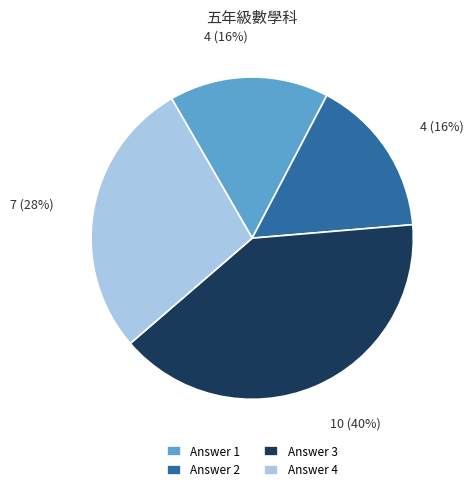

Combined, do Answer 3 and Answer 1 account for over 50%?

Yes